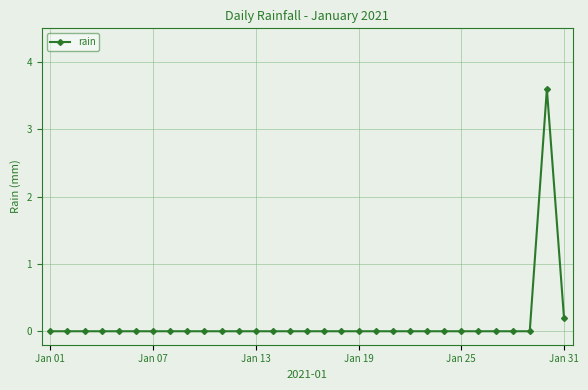

Is this an area chart (filled region under the line)?

No